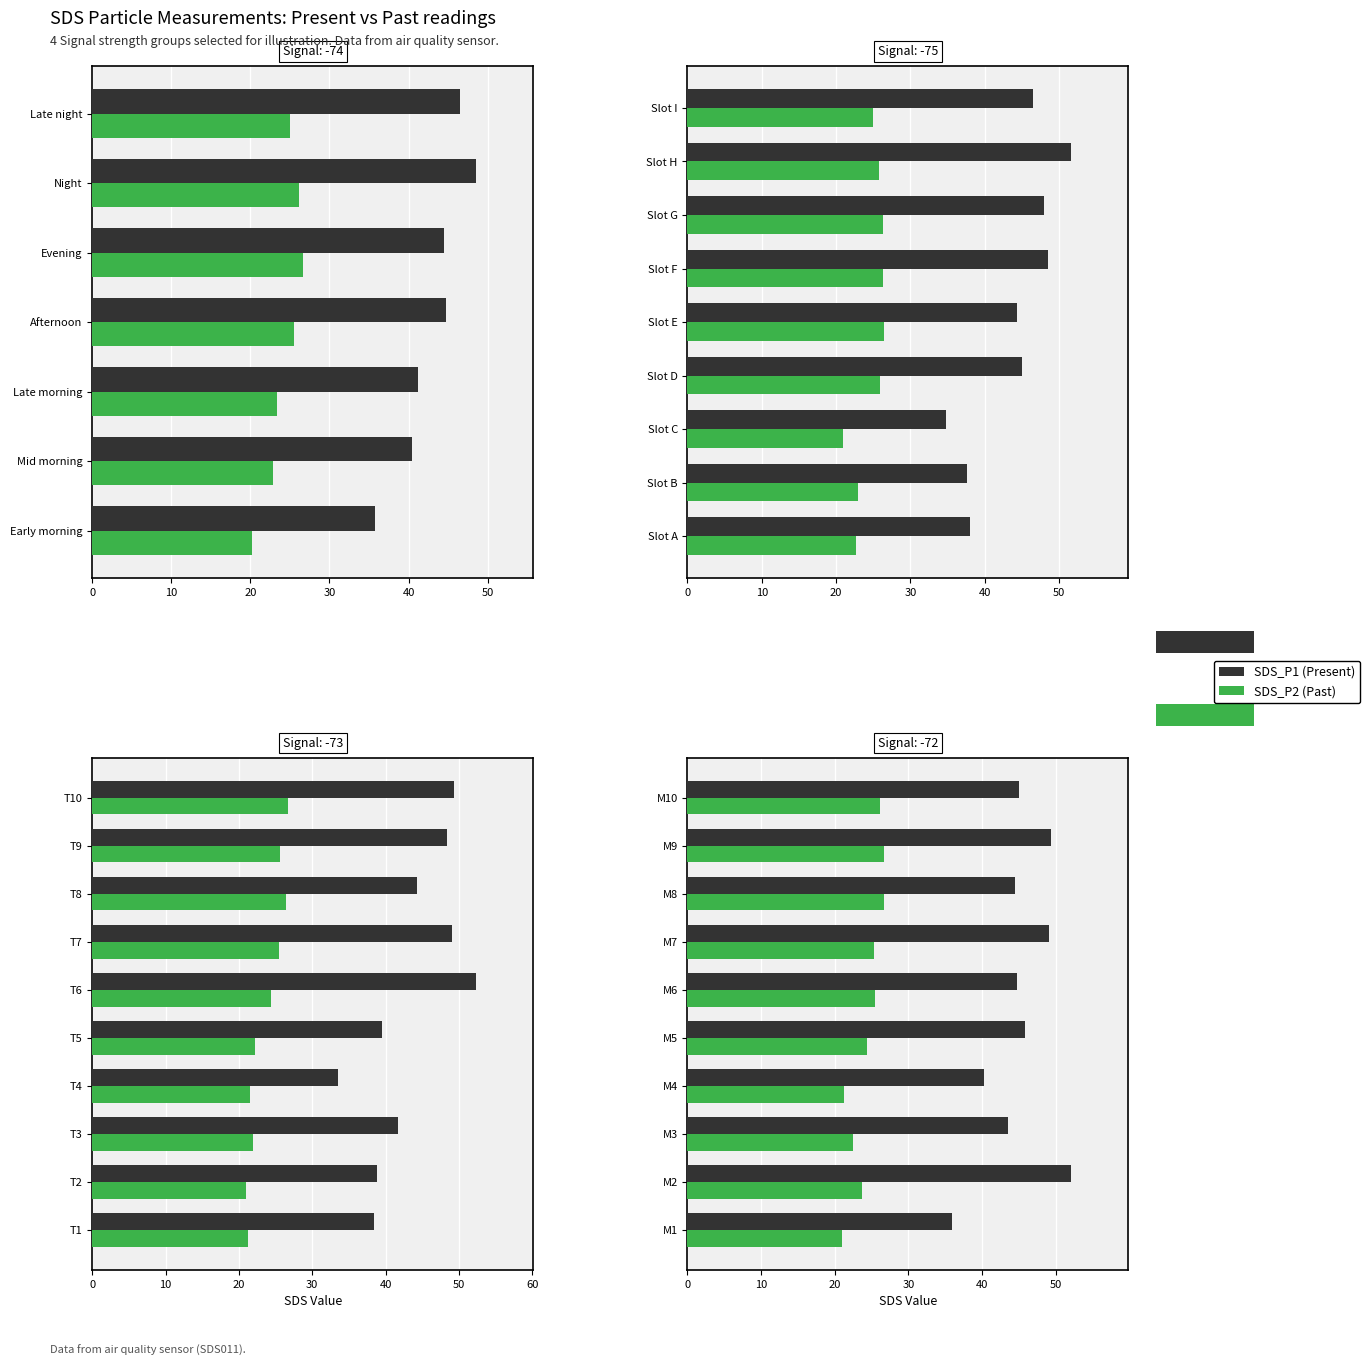

At M4, list the series in order from largest to smallest.

SDS_P1 (Present), SDS_P2 (Past)